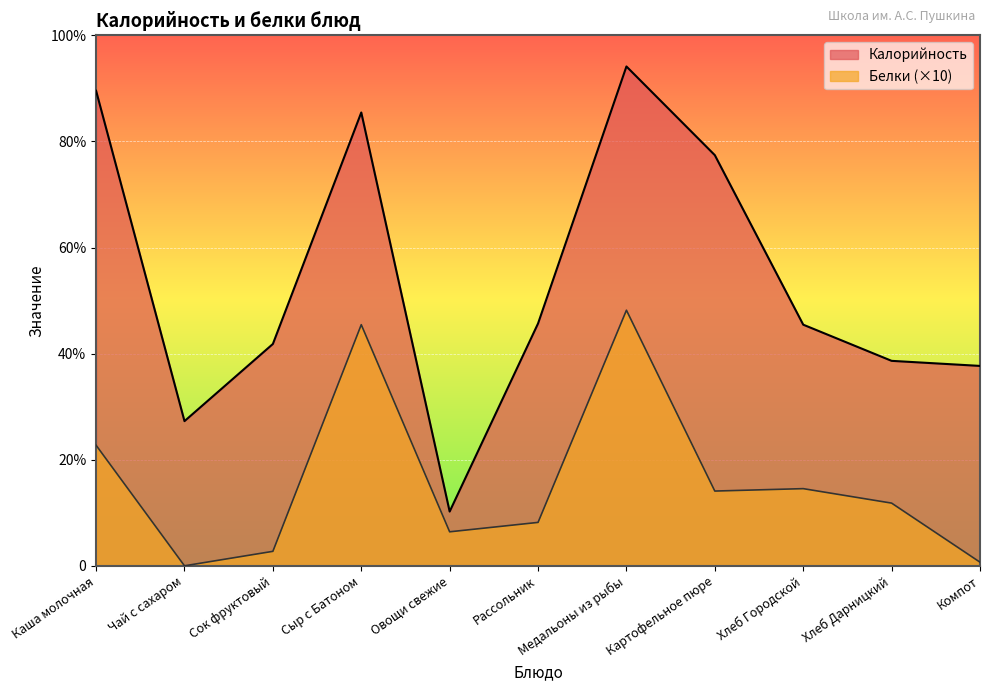

What is the difference between the second highest and minimum values in the Калорийность series?

174.5